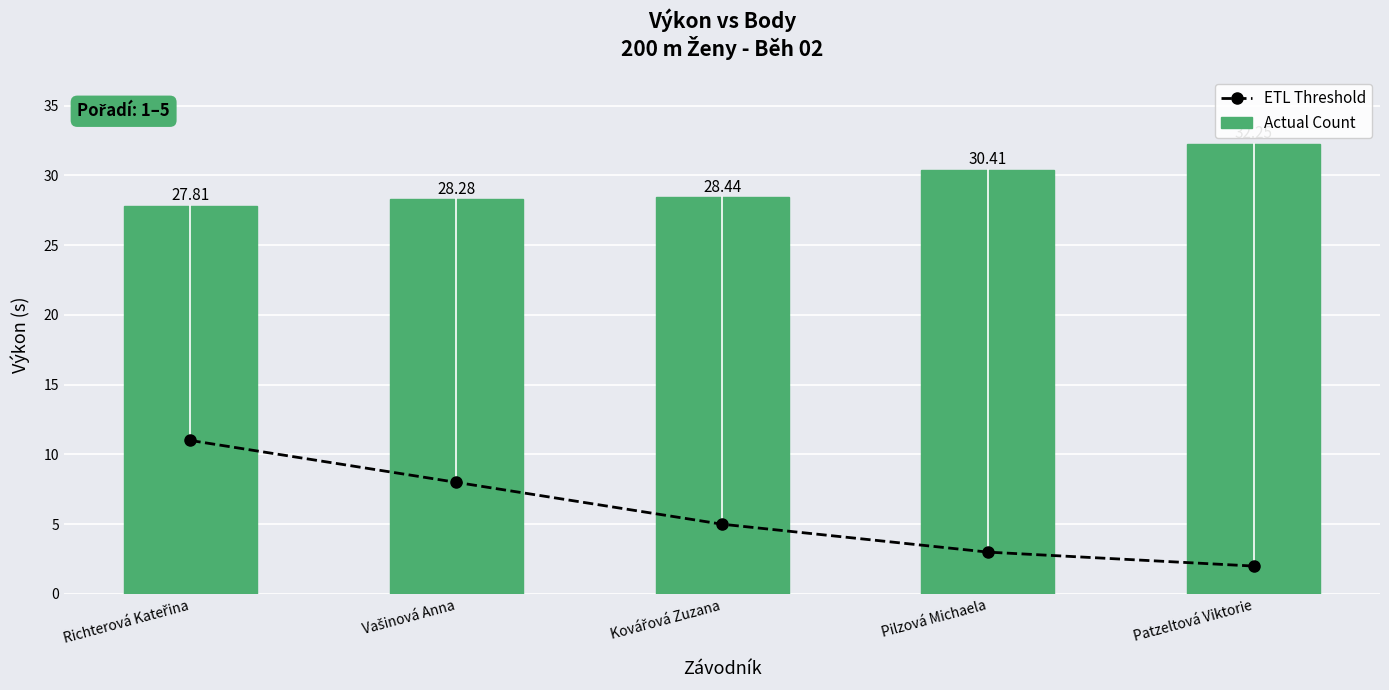

What is the value of the Actual Count bar at the 1st from the left?

27.8